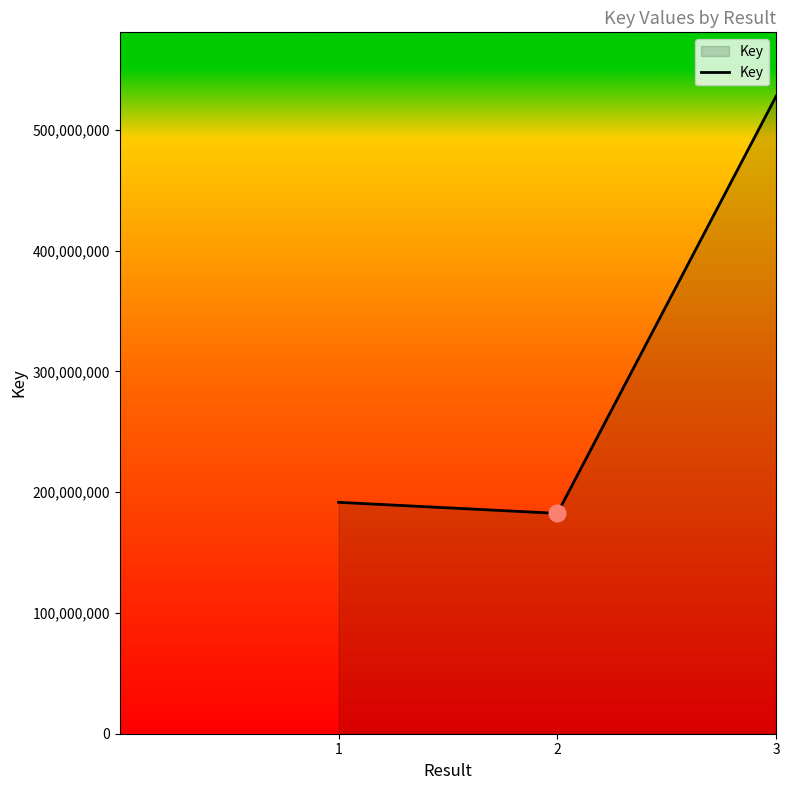

At which category does the chart reach its peak across all series?

3